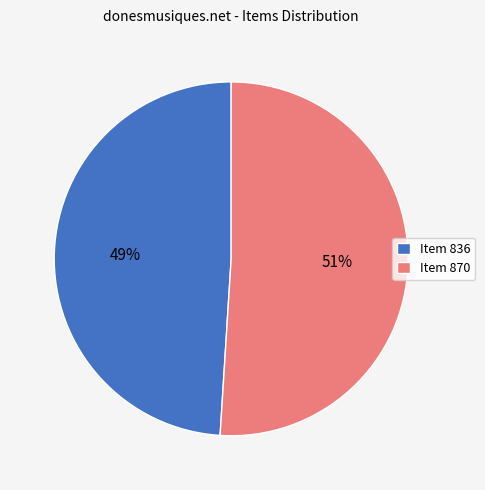

True or false: Item 836 accounts for 39% of the total.

False